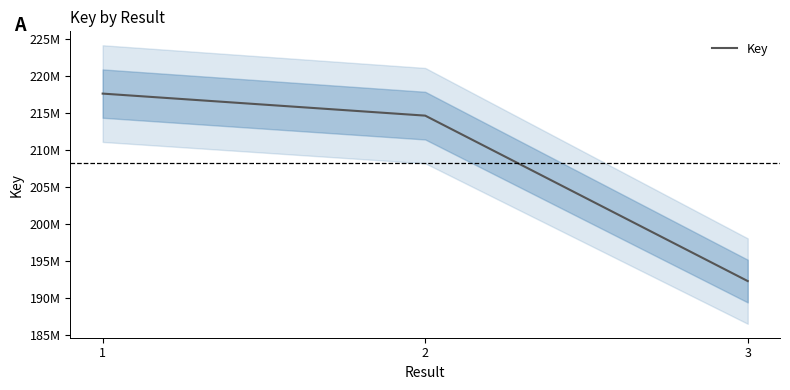

True or false: the data shows 81196426 at 2.

False